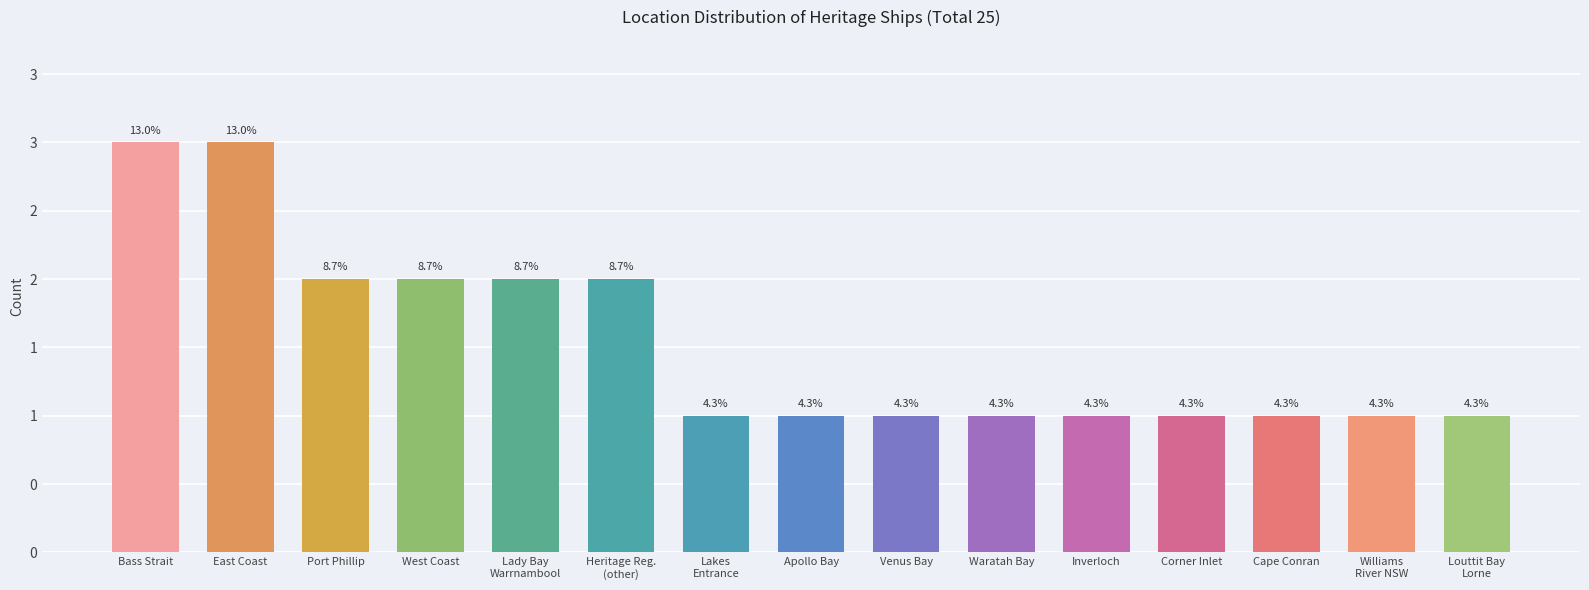

Which has a higher value, Corner Inlet or Waratah Bay?

Corner Inlet